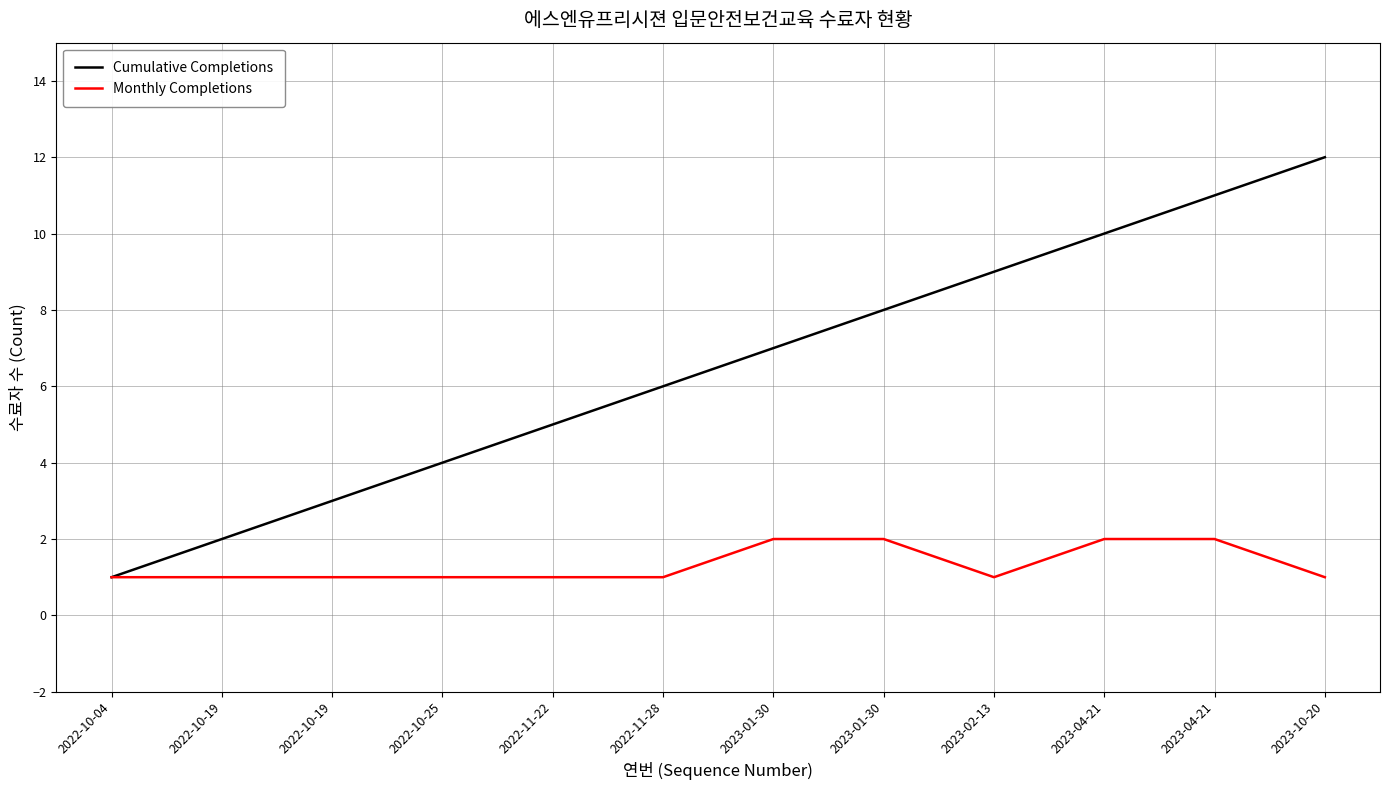

True or false: Cumulative Completions and Monthly Completions intersect in this chart.

False